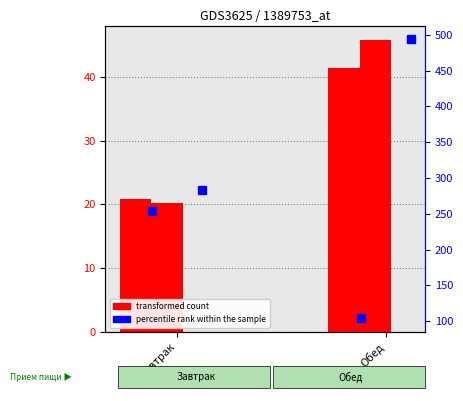

What is the sum of the Белки values at Обед and Завтрак?

62.3